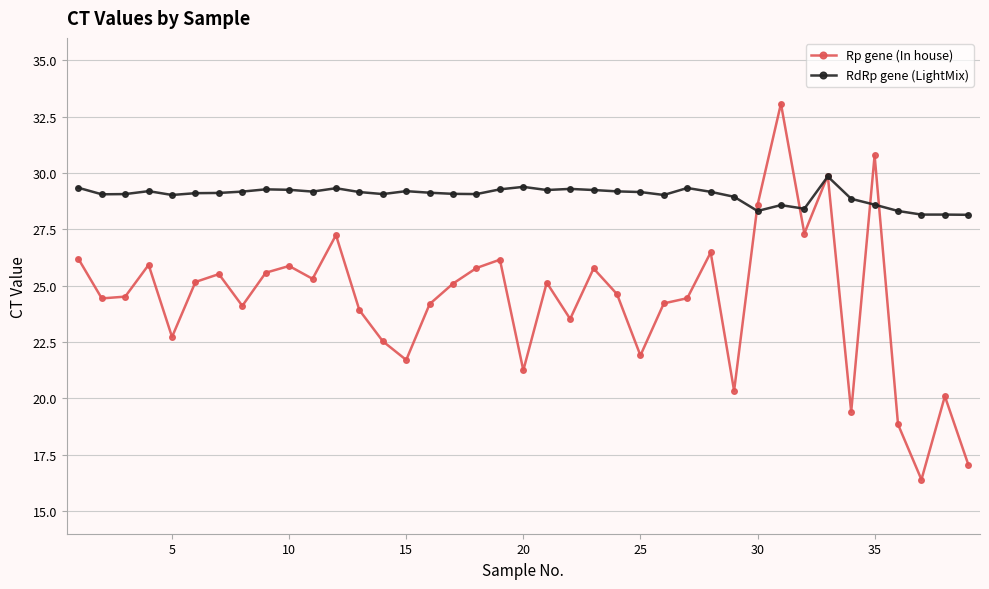

True or false: Rp gene (In house) has more than 0 points higher than both neighbors.

True